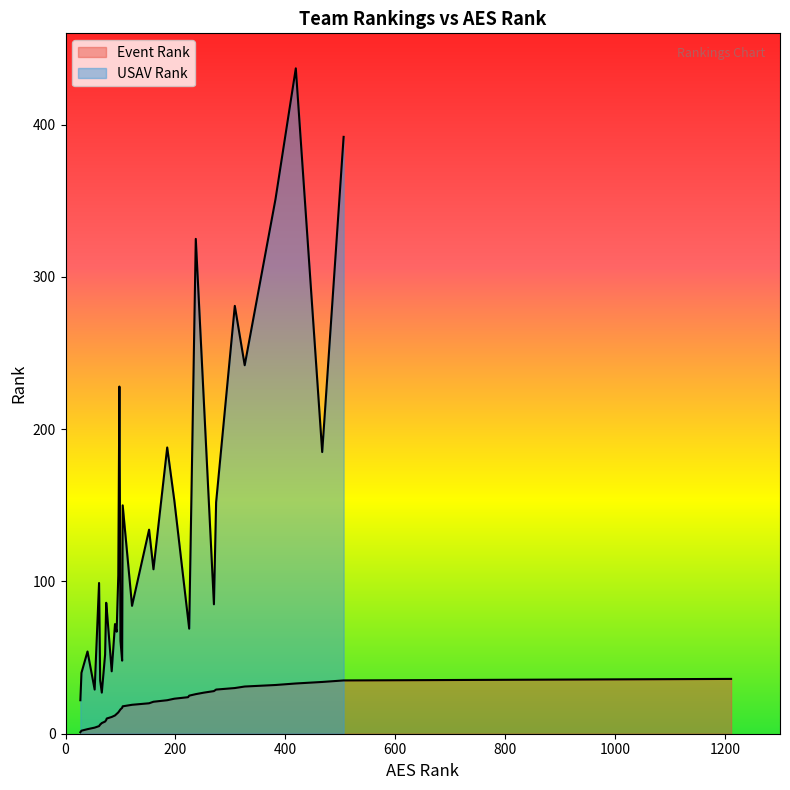

Count the number of categories in the chart.

36